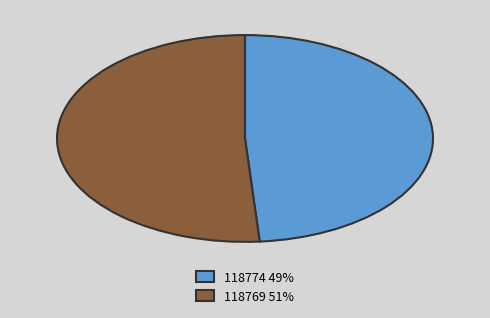

Count the number of slices in the pie.

2